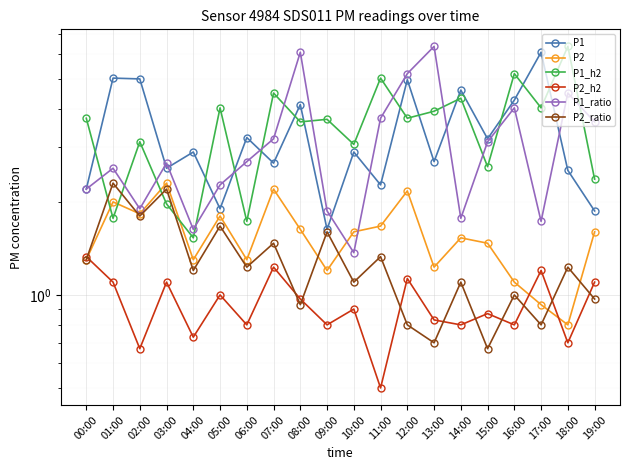

True or false: P1_ratio has a value of 0.5 at 17:00.

False